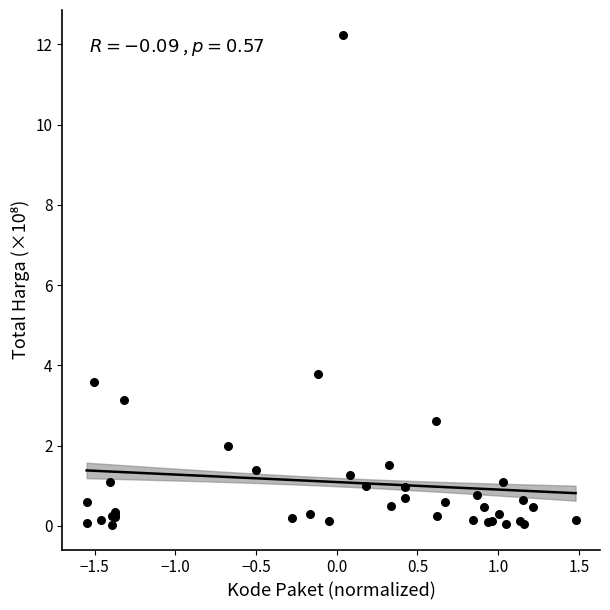

What Y value in the scatter plot is closest to 6?

3.8